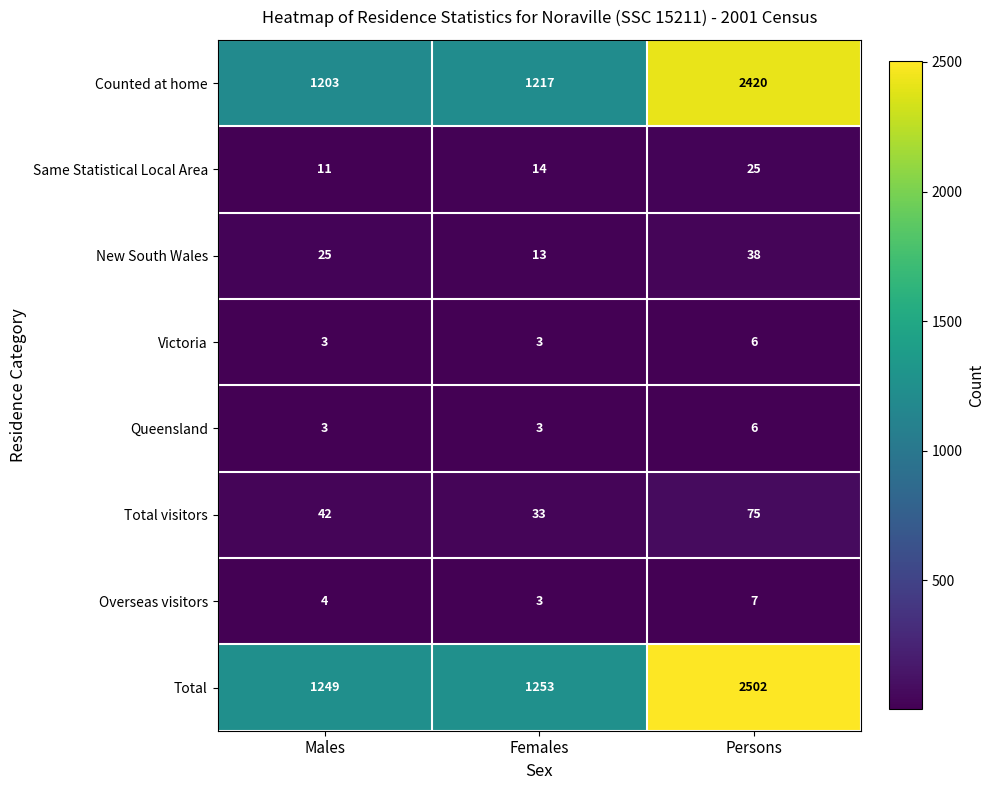

Rank the categories by Total visitors value from highest to lowest.

Persons, Males, Females